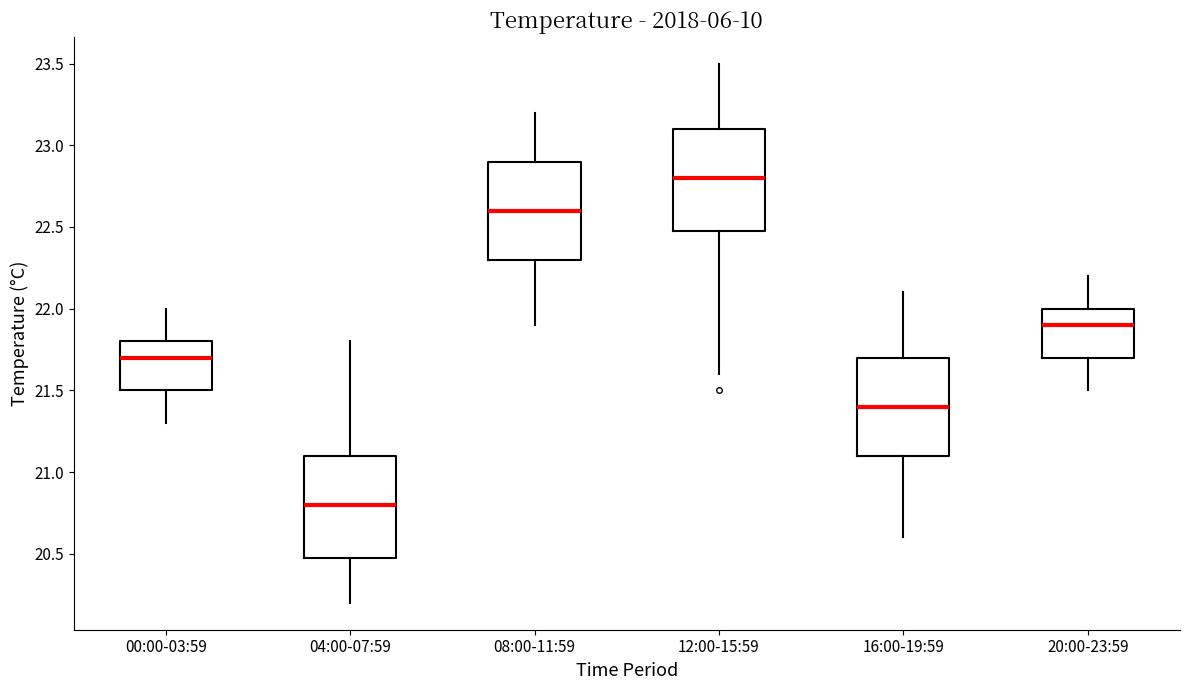

Which box's median line is the highest?

12:00-15:59